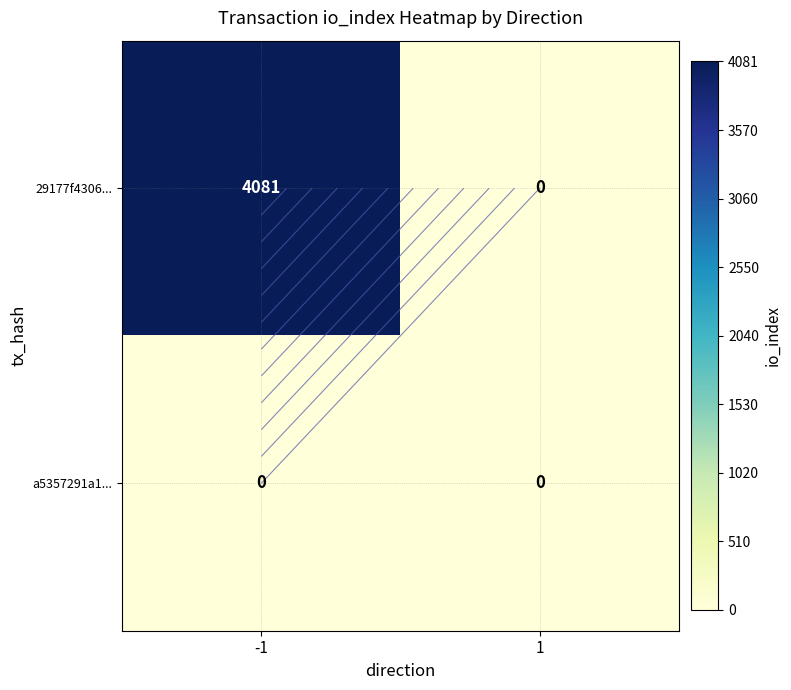

At which label is 29177f4306... closest to 2040?

1